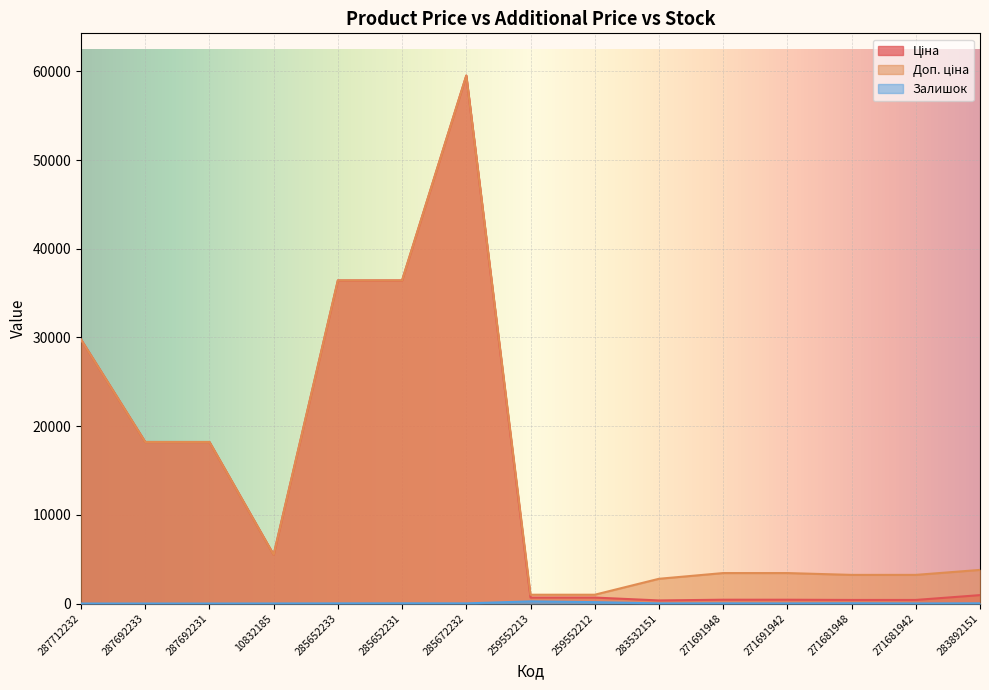

What is the label of the 14th point from the right?

287692233